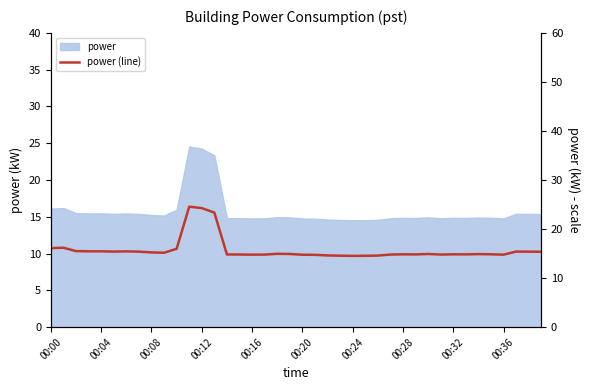

What is the change in value from 12 to 23?

-9.7